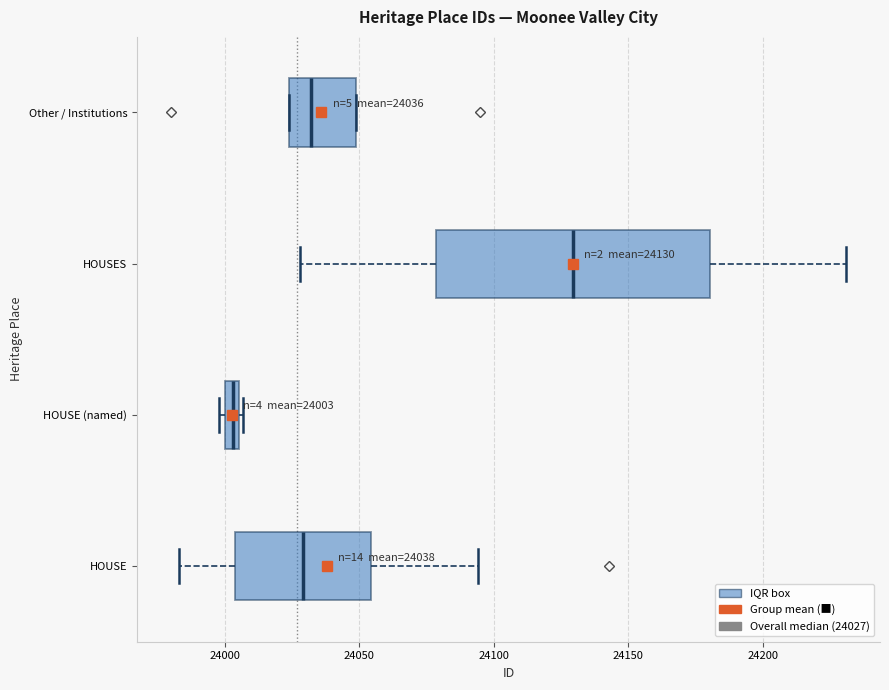

Which box is the widest, from its left edge to its right edge?

HOUSES